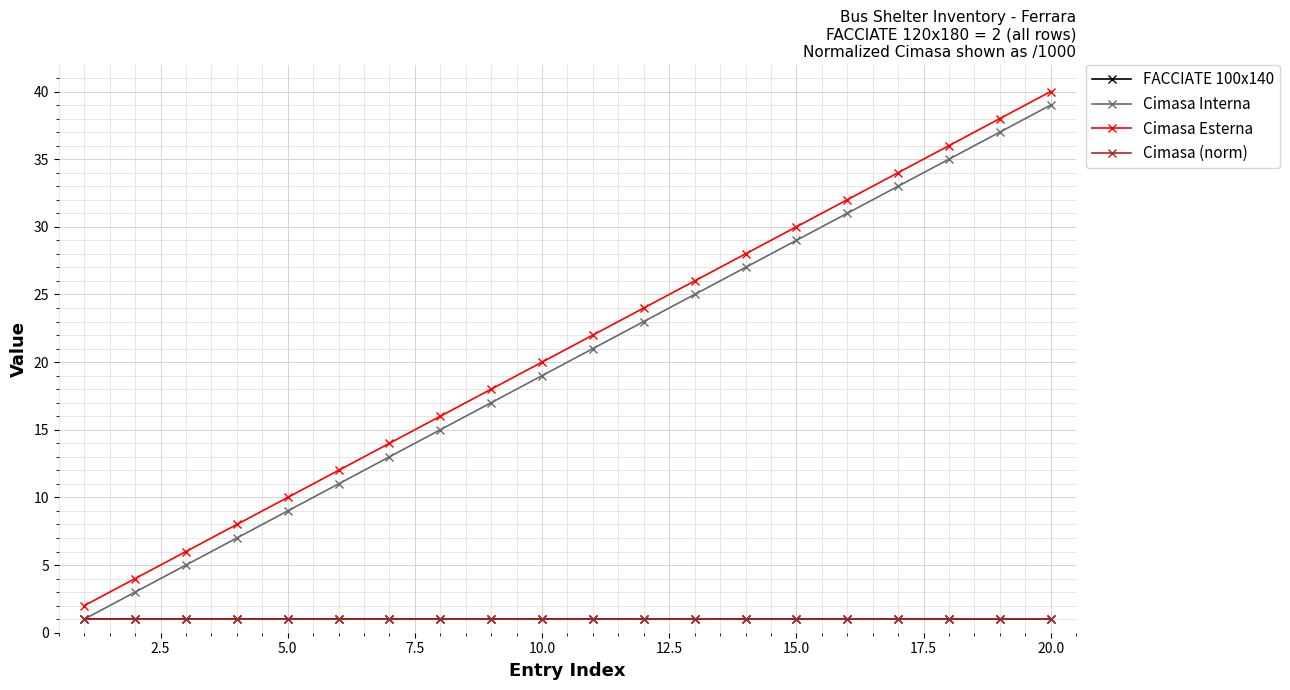

True or false: Cimasa Interna has more than 1 points higher than both neighbors.

False